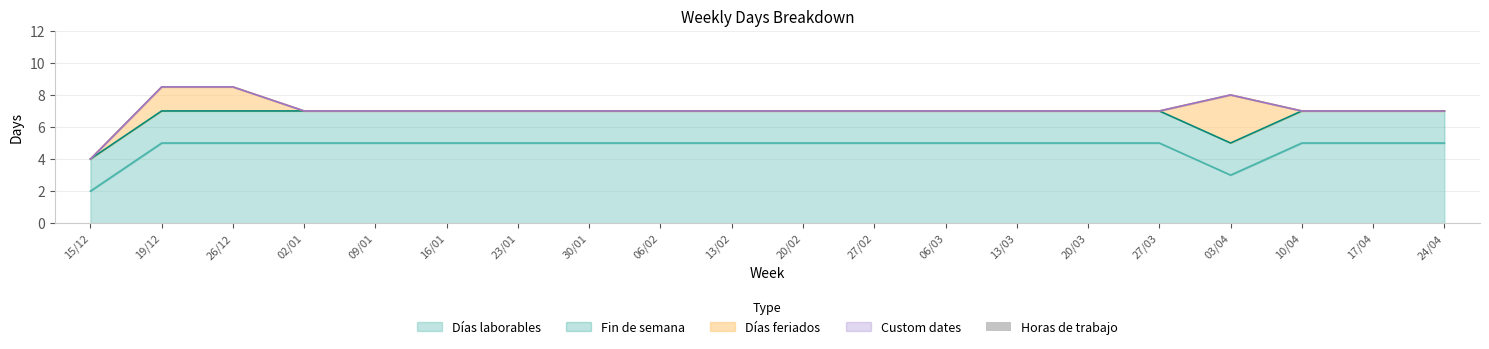

What is the difference between the highest and lowest values at 02/01?

5.0